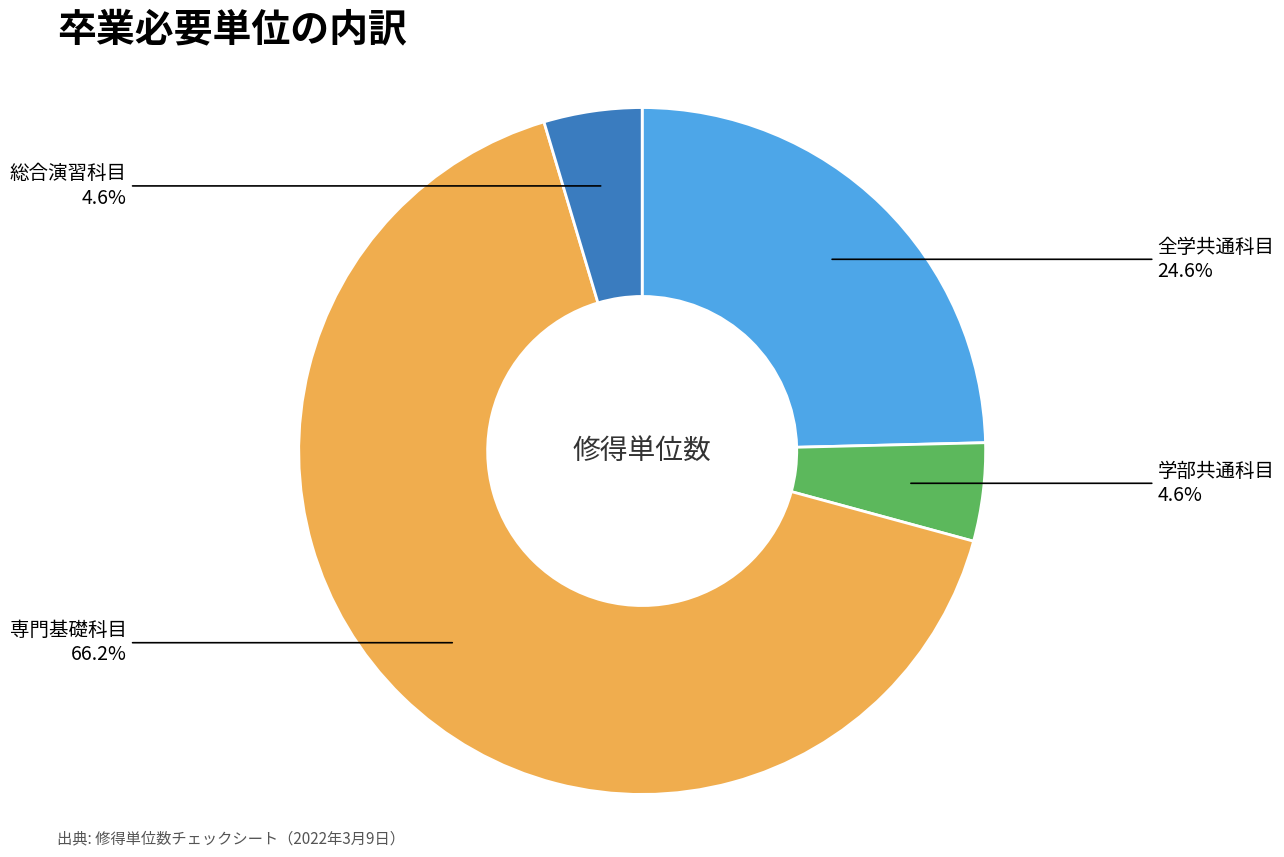

Is there a majority slice in this chart?

Yes